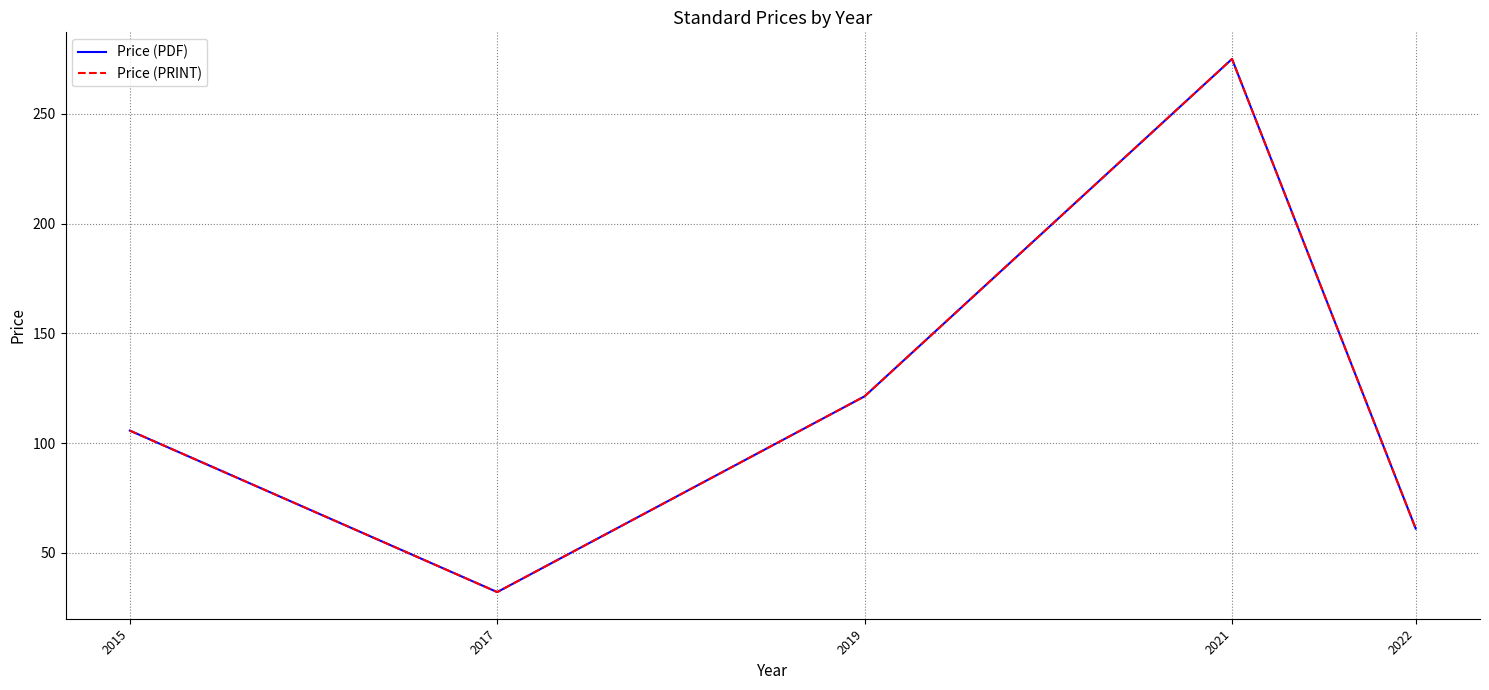

In Price (PRINT), how many points are higher than both neighbors (excluding endpoints)?

1